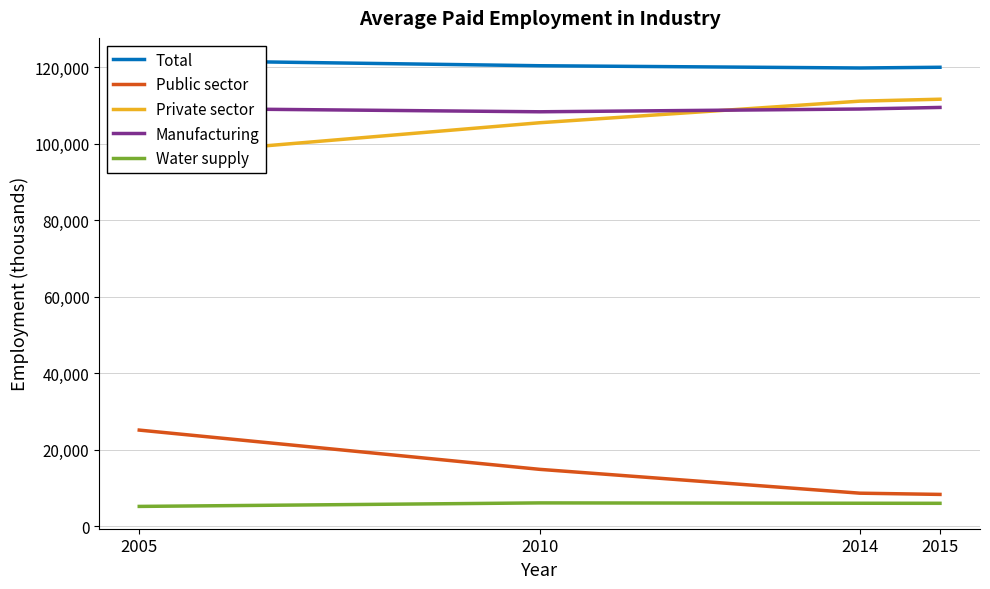

What is the spread (max minus min) of values at 2015?

113952